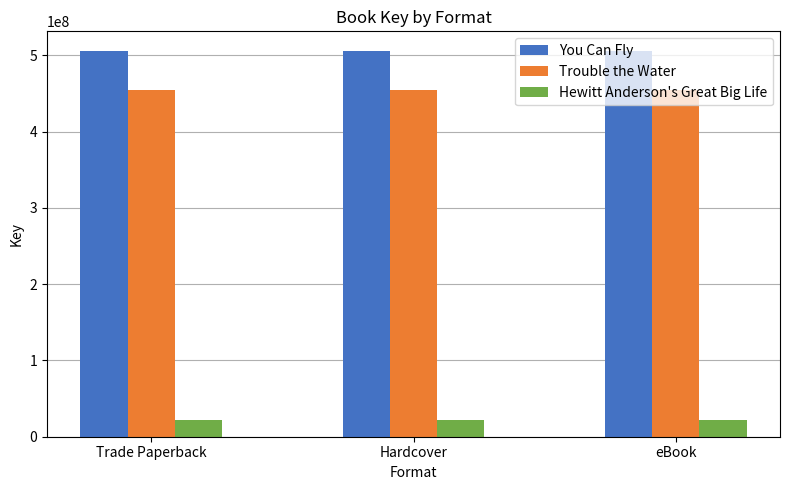

True or false: Hewitt Anderson's Great Big Life has a value of 21813772 at eBook.

True